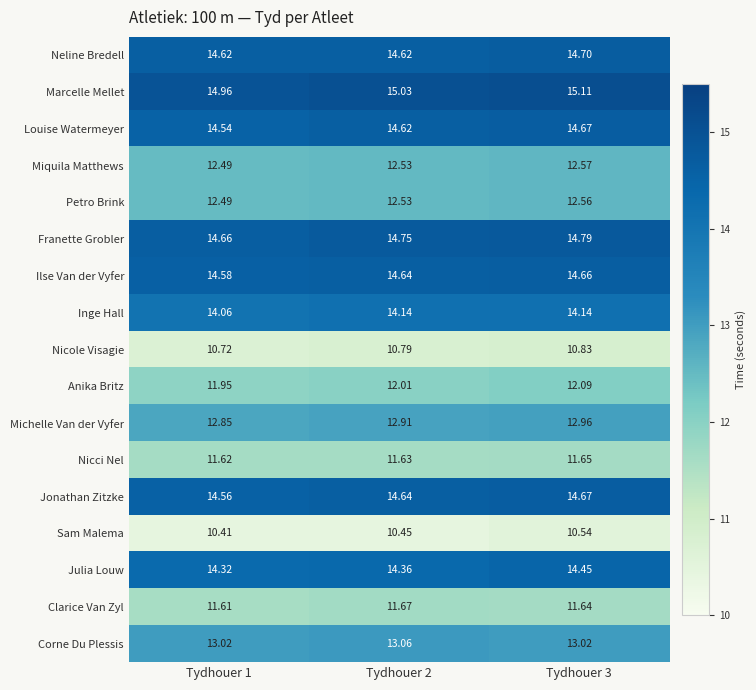

Which series changed the most between Tydhouer 1 and Tydhouer 3?

Marcelle Mellet